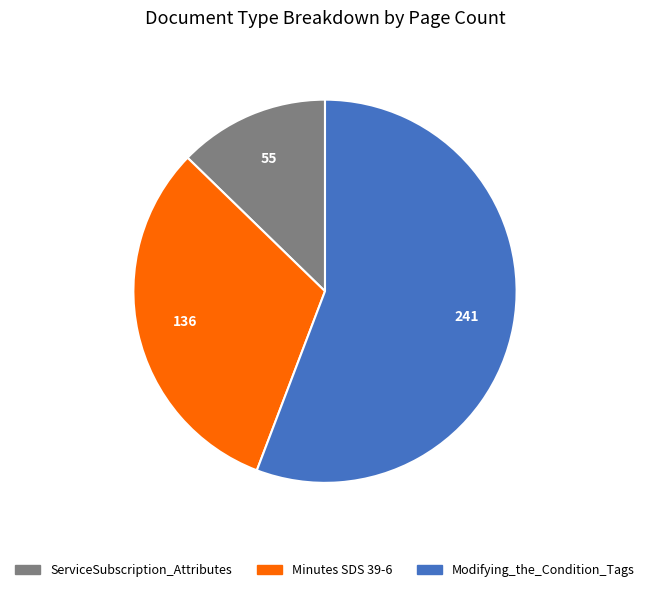

Do Minutes SDS 39-6 and ServiceSubscription_Attributes together represent more than half of the pie?

No